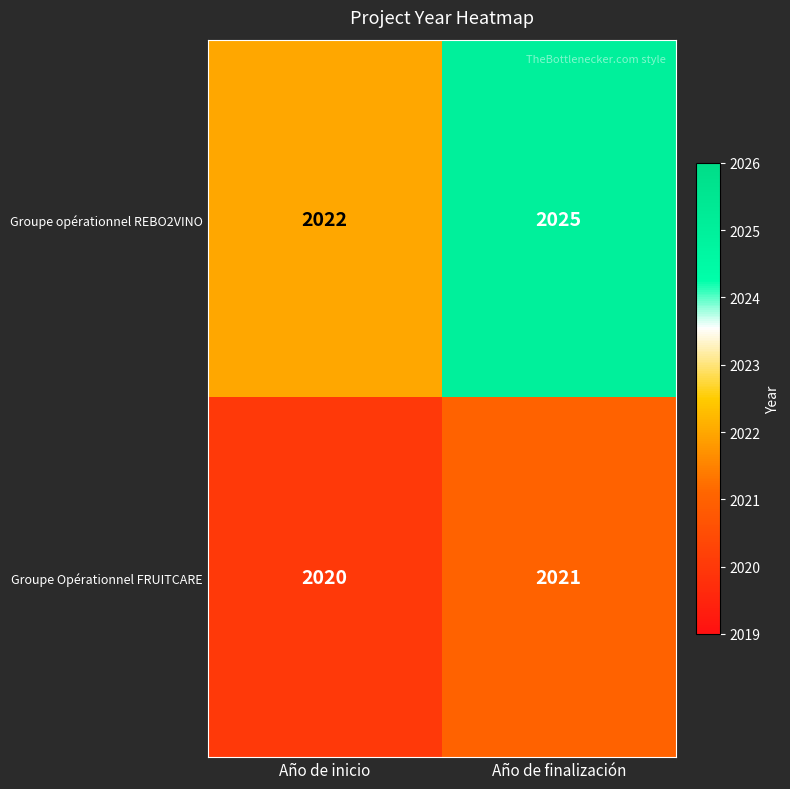

Reading left to right, what are all the values shown in this chart?

Groupe opérationnel REBO2VINO: Año de inicio=2022	Año de finalización=2025
Groupe Opérationnel FRUITCARE: Año de inicio=2020	Año de finalización=2021